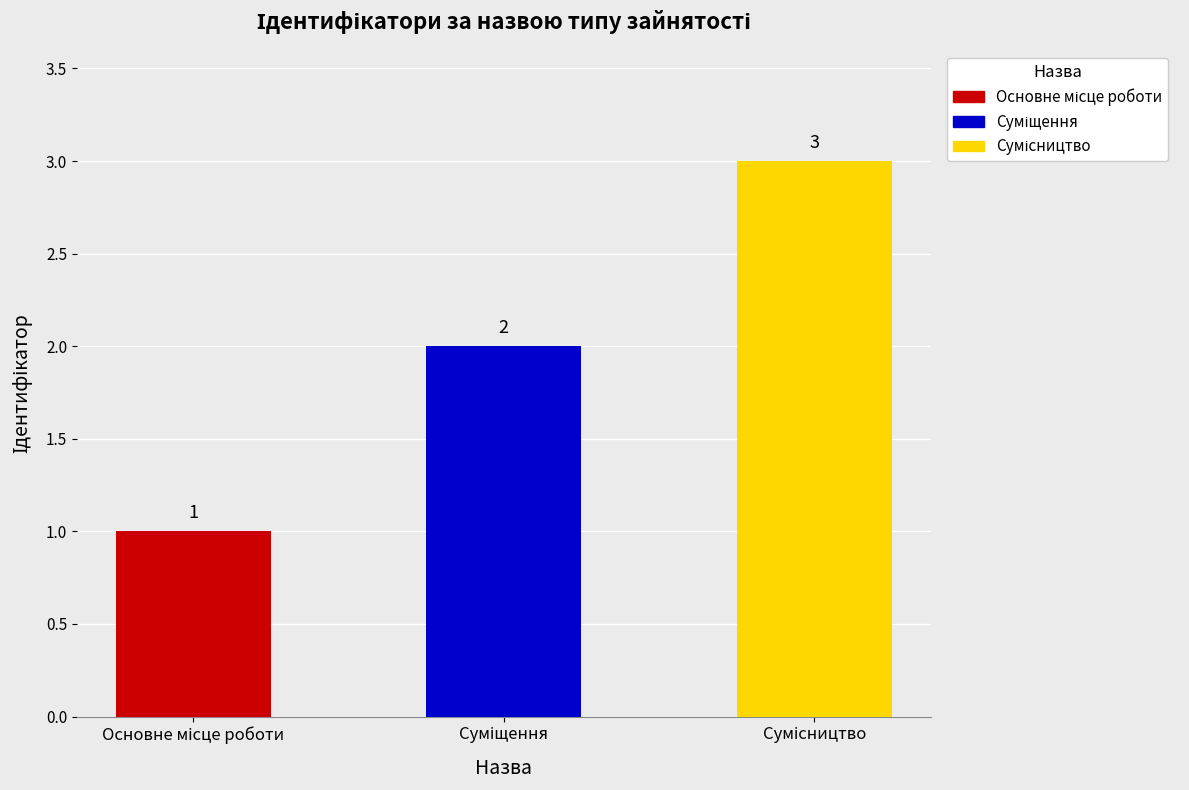

Is it true that the value at Суміщення is 2?

True